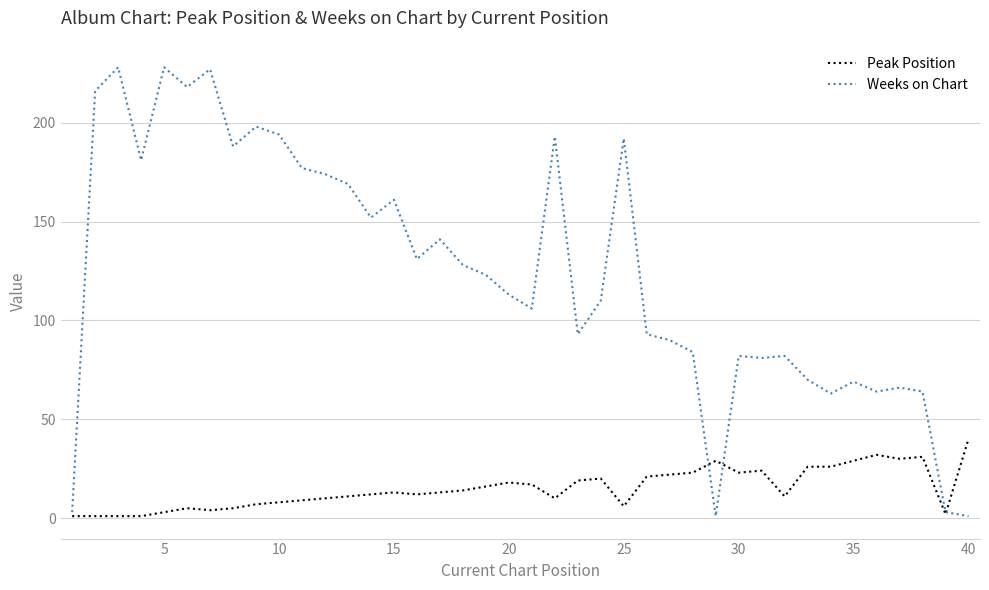

True or false: Peak Position and Weeks on Chart intersect in this chart.

True